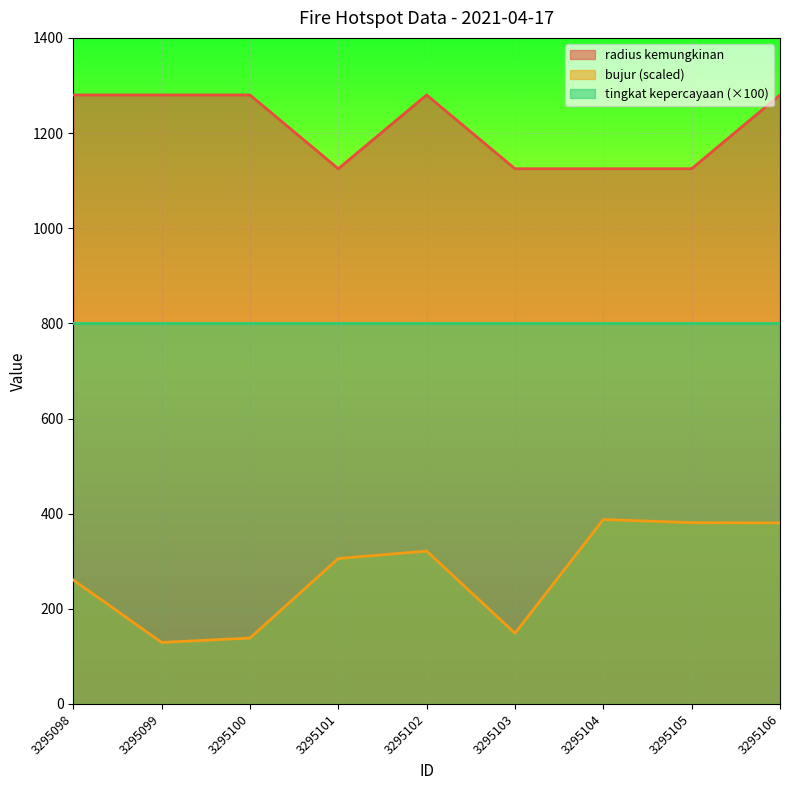

What is the difference between the highest and lowest values at 3295103?

976.3